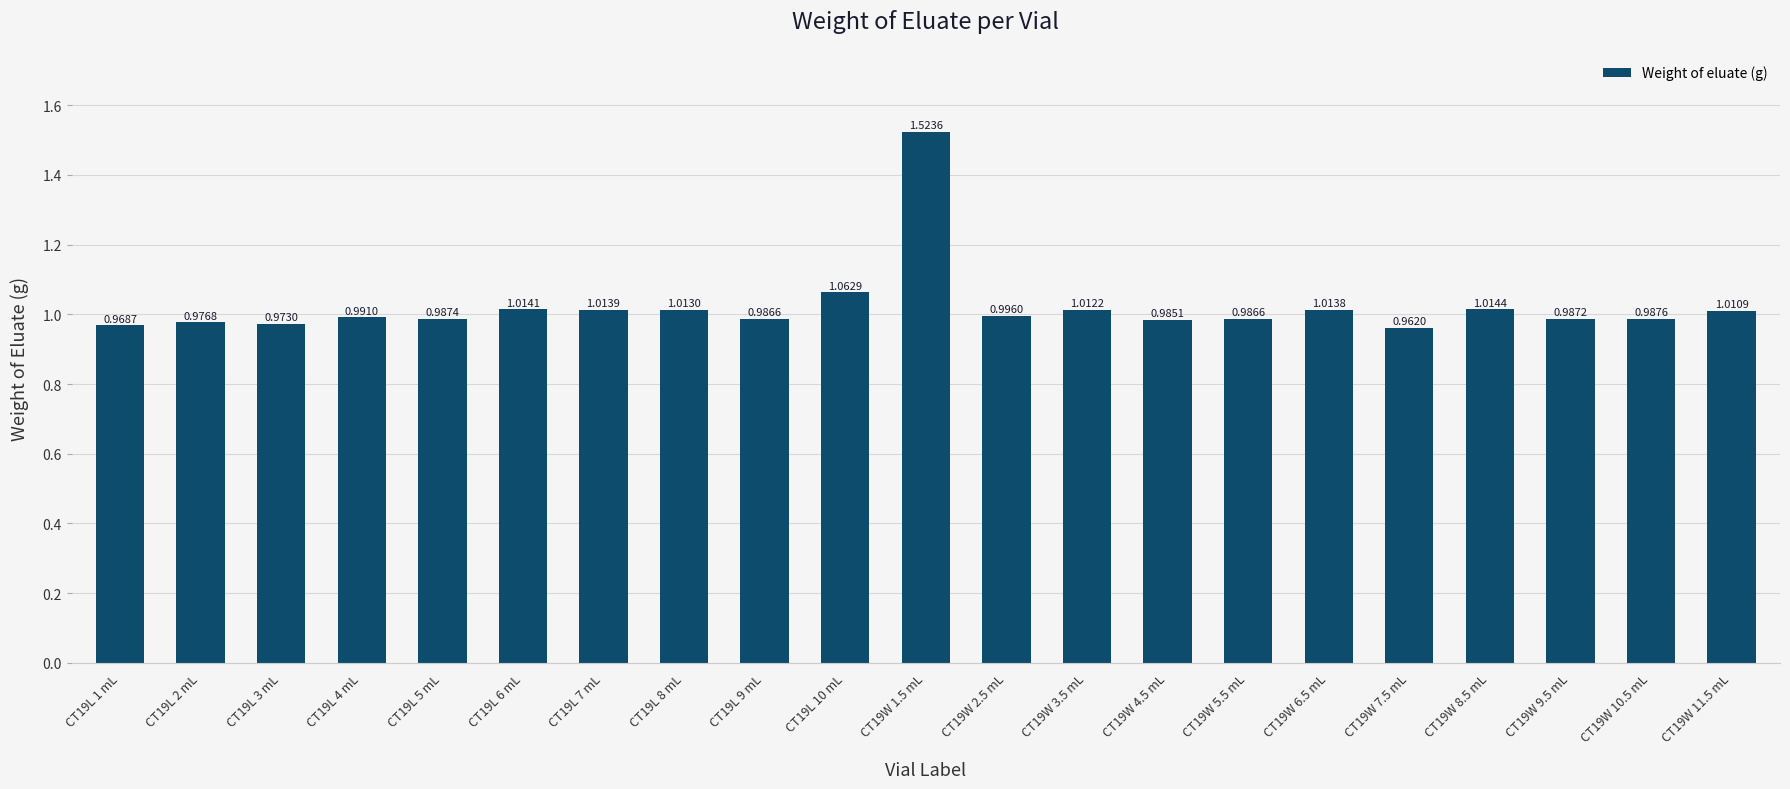

What is the sum of all values?

21.5